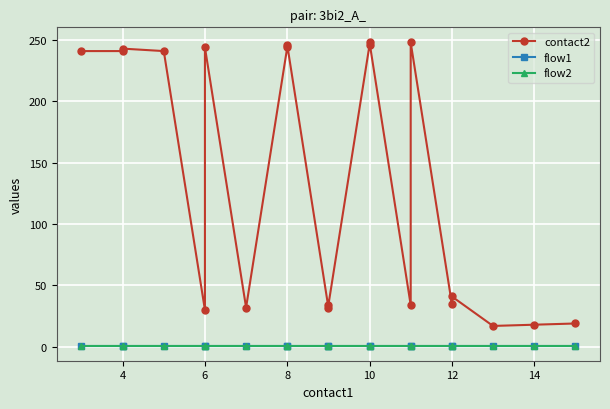

True or false: flow1 and flow2 intersect in this chart.

False